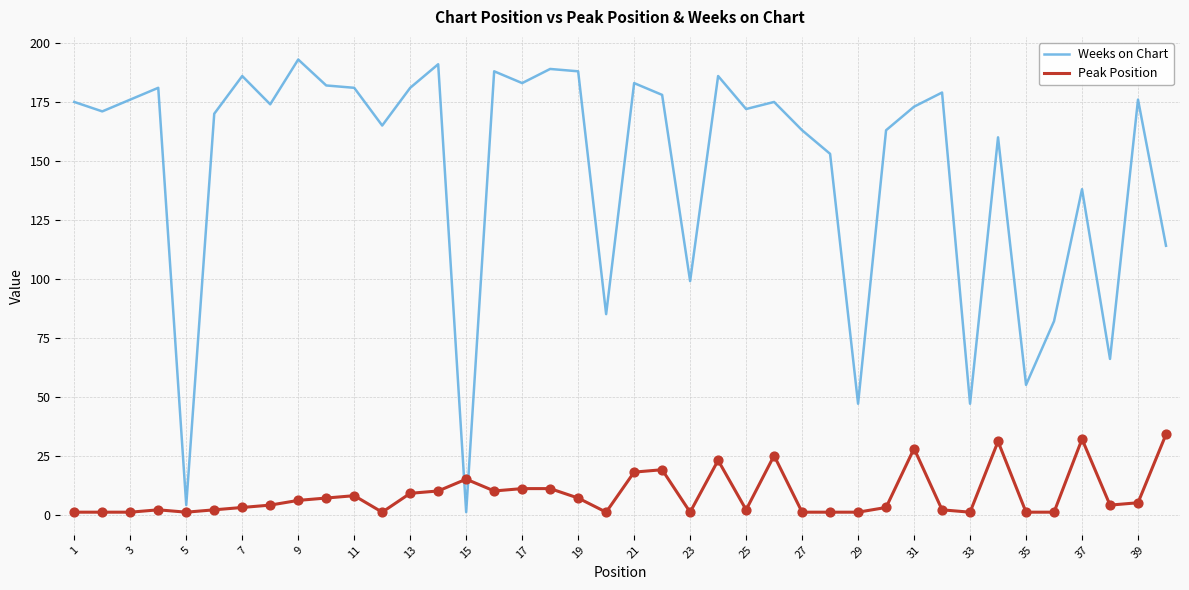

Which series has the largest total across all categories?

Weeks on Chart